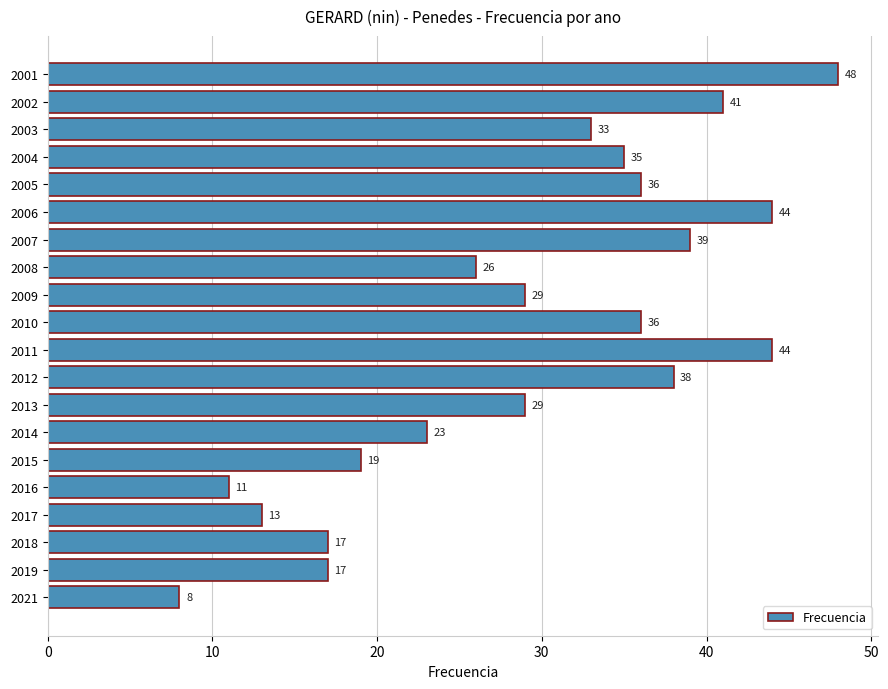

Which label corresponds to the largest value in the chart?

2001